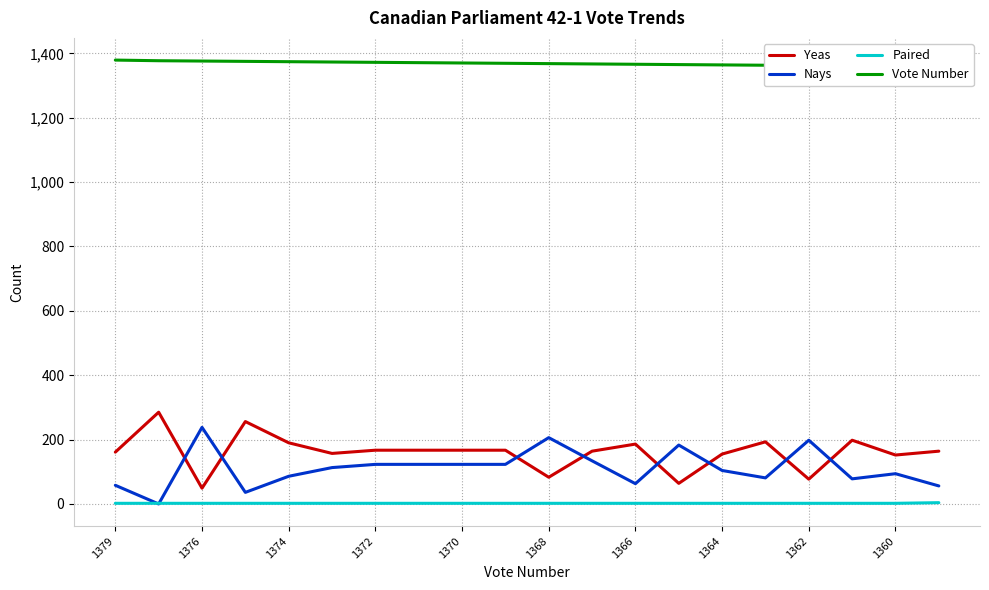

What is the difference between the maximum and second lowest values in the Vote Number series?

19